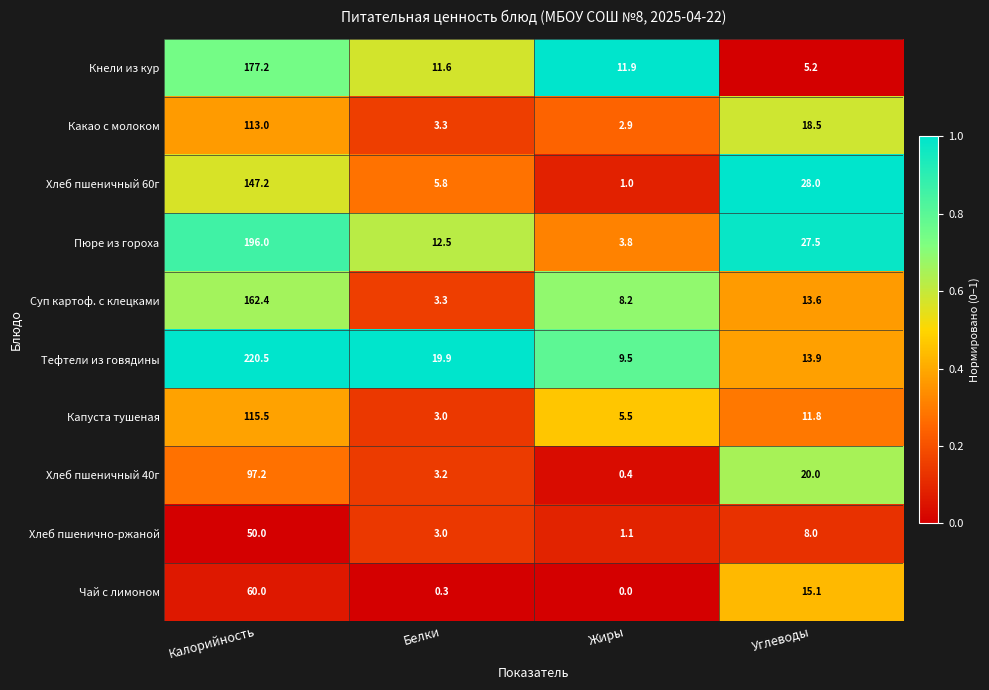

The Чай с лимоном series shows 15.1 at Углеводы. True or false?

True